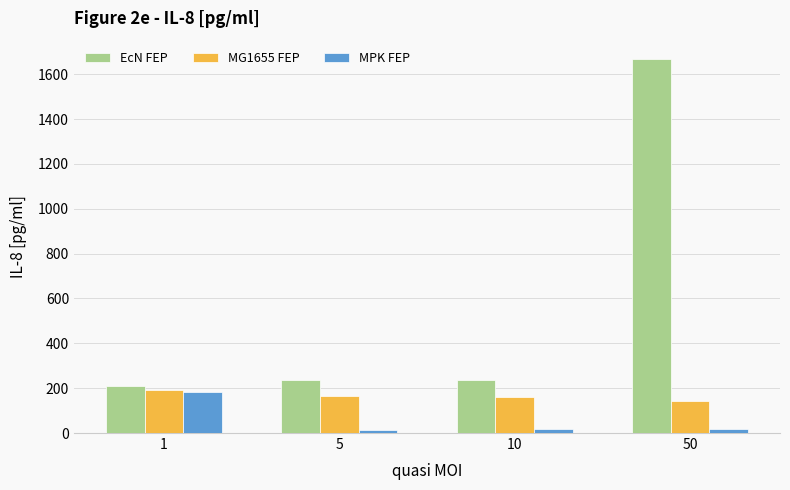

The EcN FEP series shows 1666.0 at 50. True or false?

True